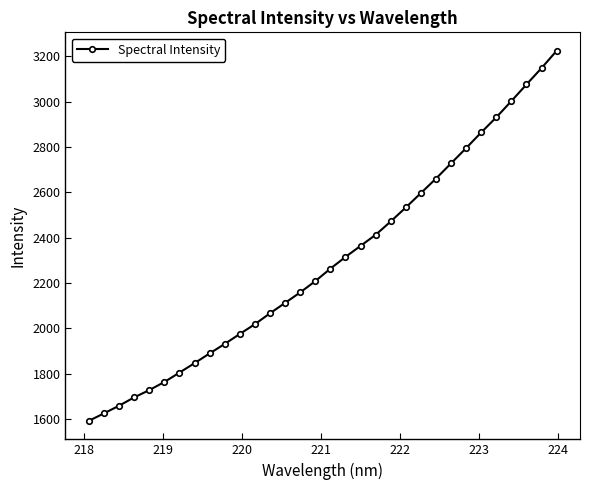

What is the value of the 25th point from the left?

2728.3